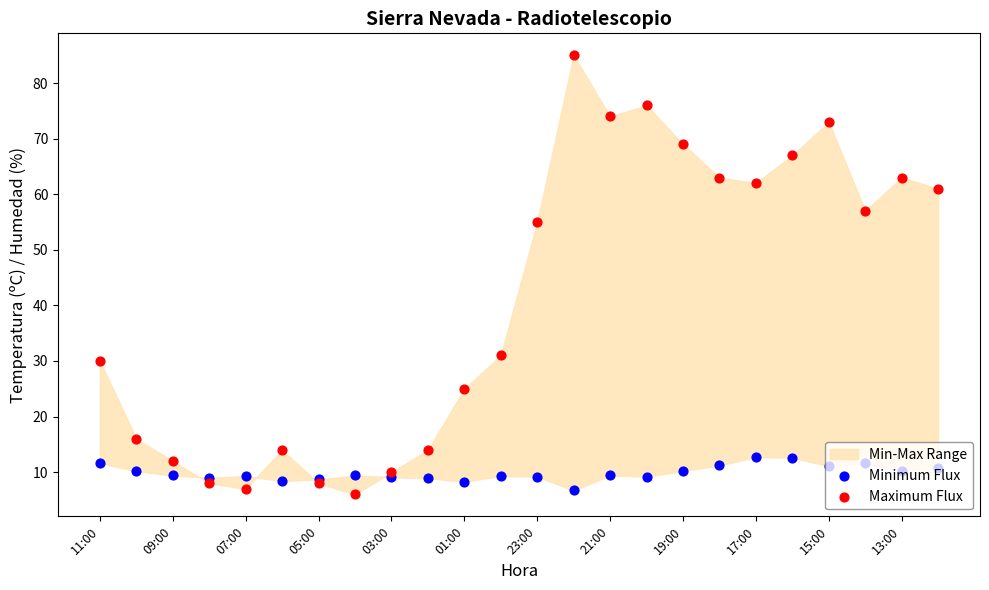

Is the value of Maximum Flux at 21 greater than the value of Minimum Flux at 21:00?

Yes